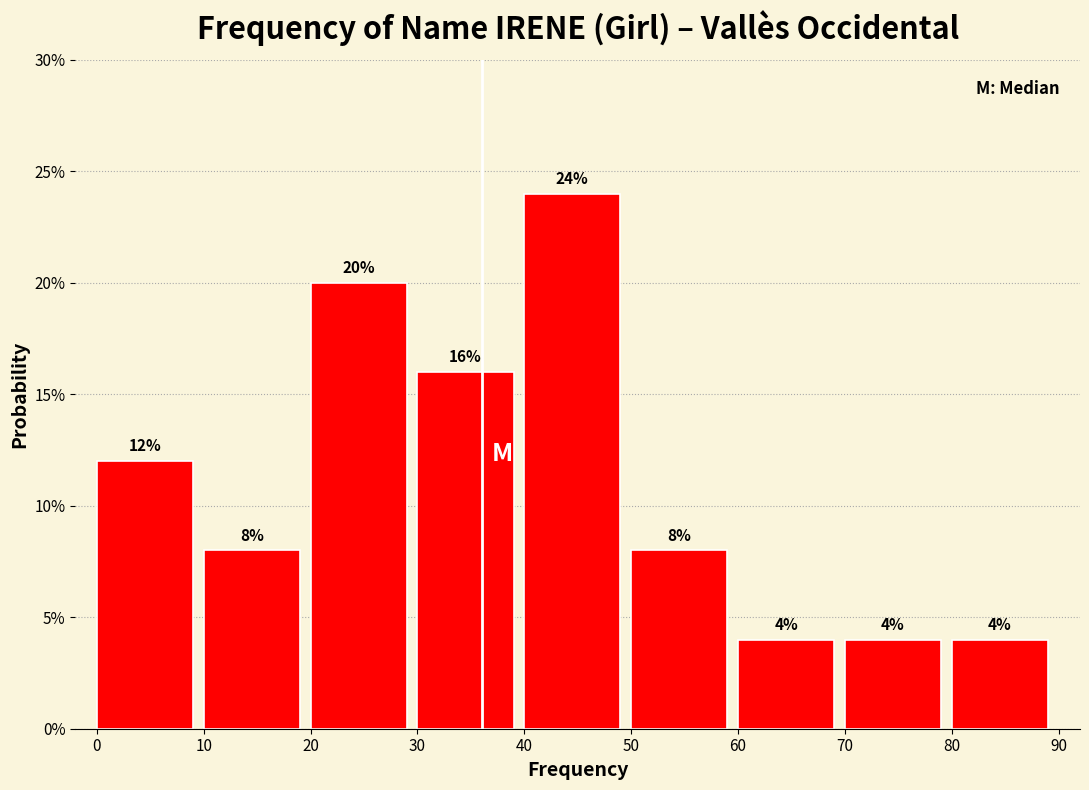

Reading left to right, transcribe this chart: for each bar, give the range it covers on the x-axis and its height.

0 to 10: 12
10 to 20: 8
20 to 30: 20
30 to 40: 16
40 to 50: 24
50 to 60: 8
60 to 70: 4
70 to 80: 4
80 to 90: 4